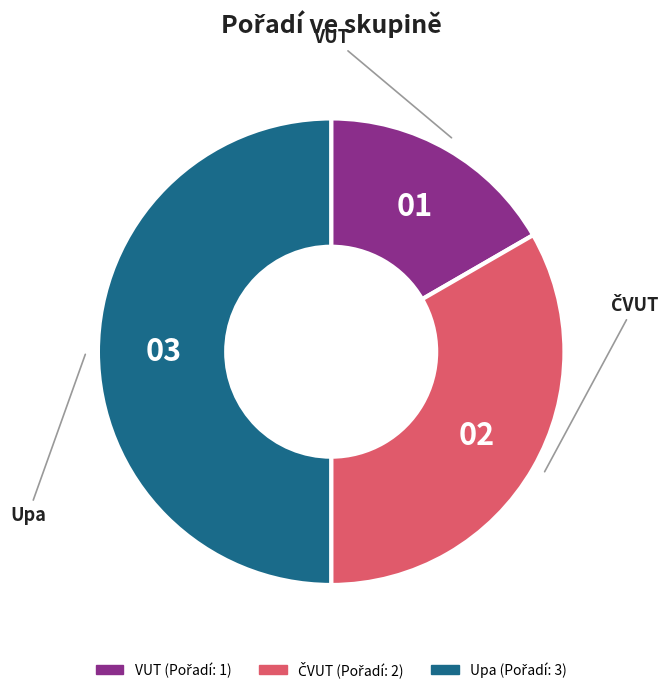

Which slice is the largest?

Upa